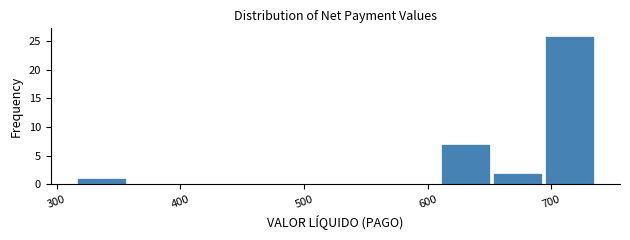

Reading left to right, transcribe this chart: for each bar, give the range it covers on the x-axis and its height. Neither the bar edges nor the heights are printed on the chart, so give them approximately, as read against the axes.

320 to 360: 1
360 to 400: 0
400 to 440: 0
440 to 480: 0
480 to 530: 0
530 to 570: 0
570 to 610: 0
610 to 650: 7
650 to 690: 2
690 to 740: 26